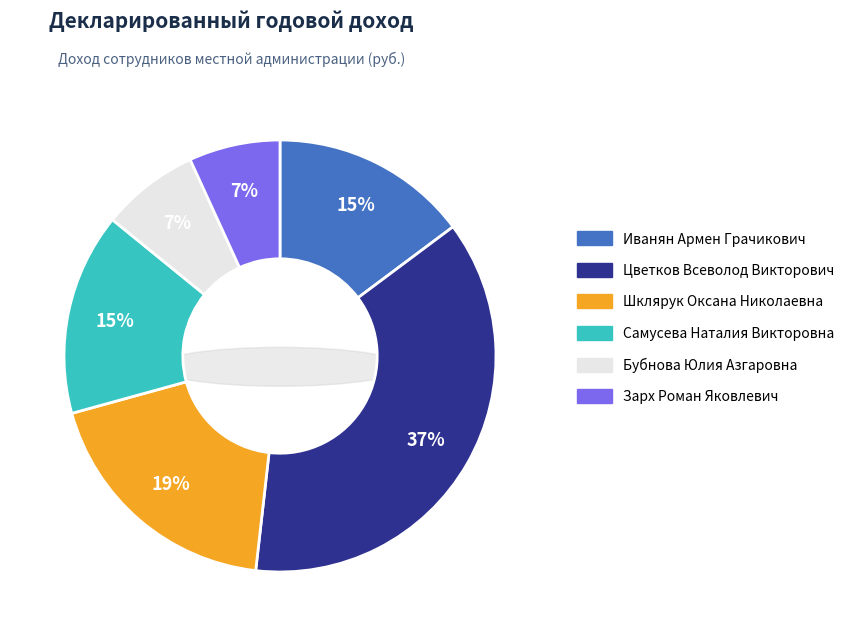

Rank the categories by value from lowest to highest.

Зарх Роман Яковлевич, Бубнова Юлия Азгаровна, Иванян Армен Грачикович, Самусева Наталия Викторовна, Шклярук Оксана Николаевна, Цветков Всеволод Викторович